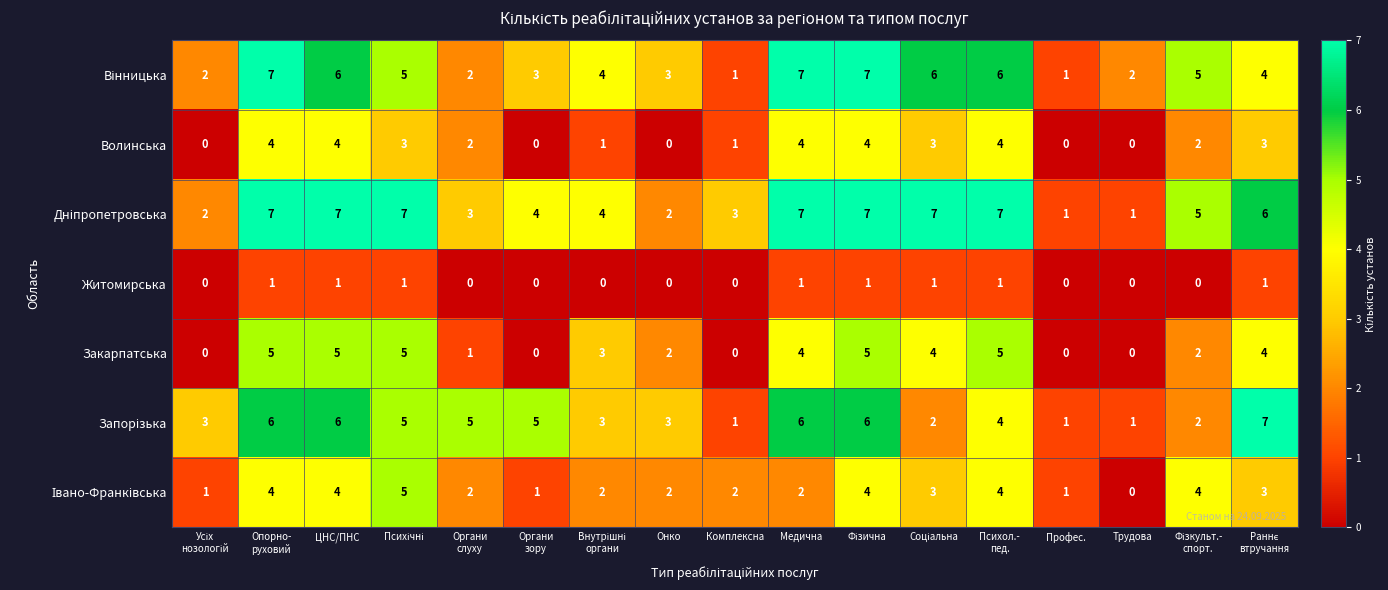

What is the maximum value shown in the chart?

7